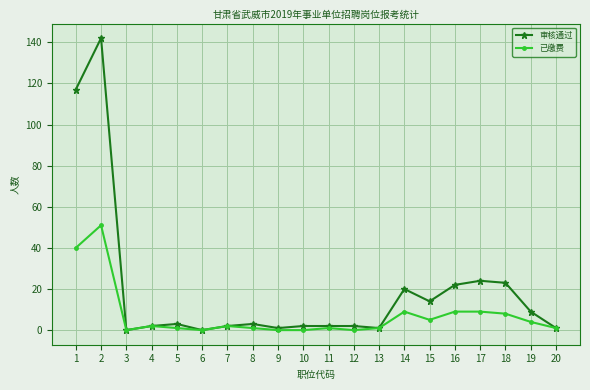

The 已缴费 series shows 2 at 7. True or false?

True